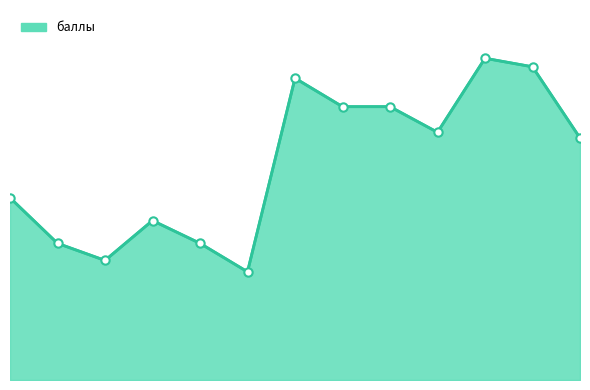

What is the value of the 1st point from the left?

32.0